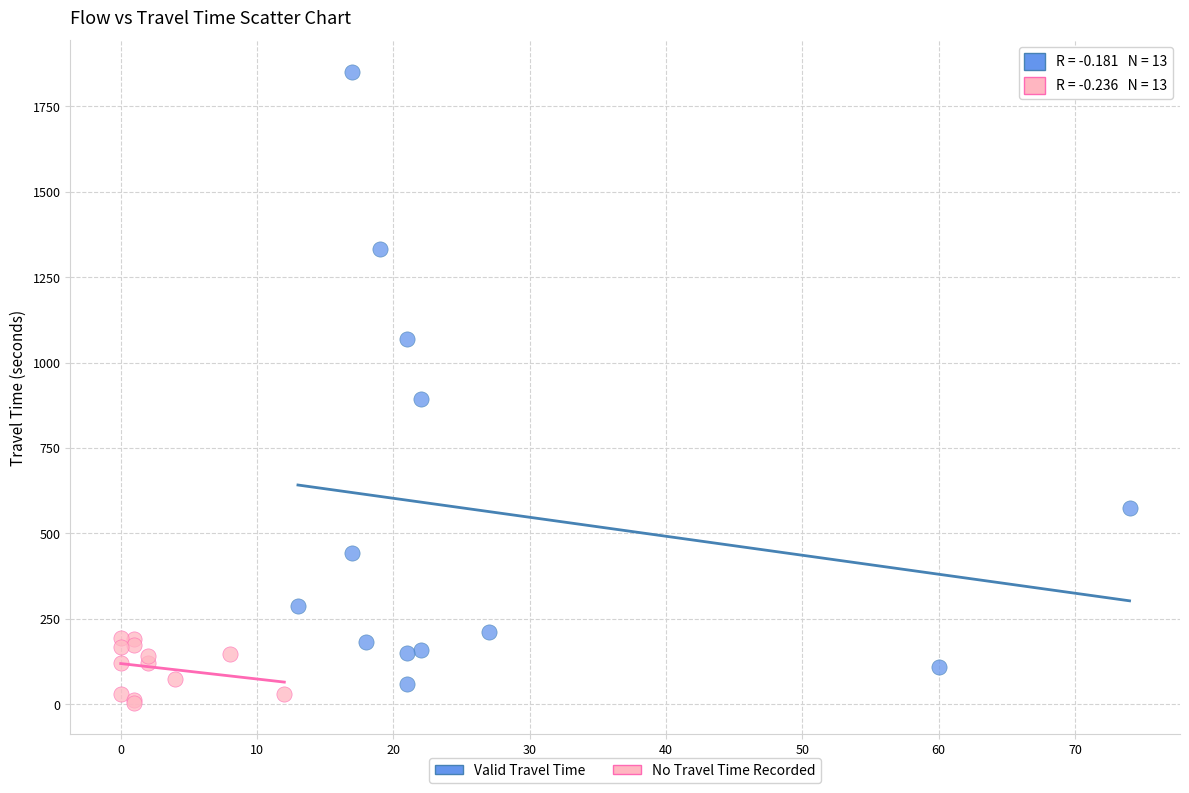

Which series has the largest Y range (max minus min)?

Valid Travel Time